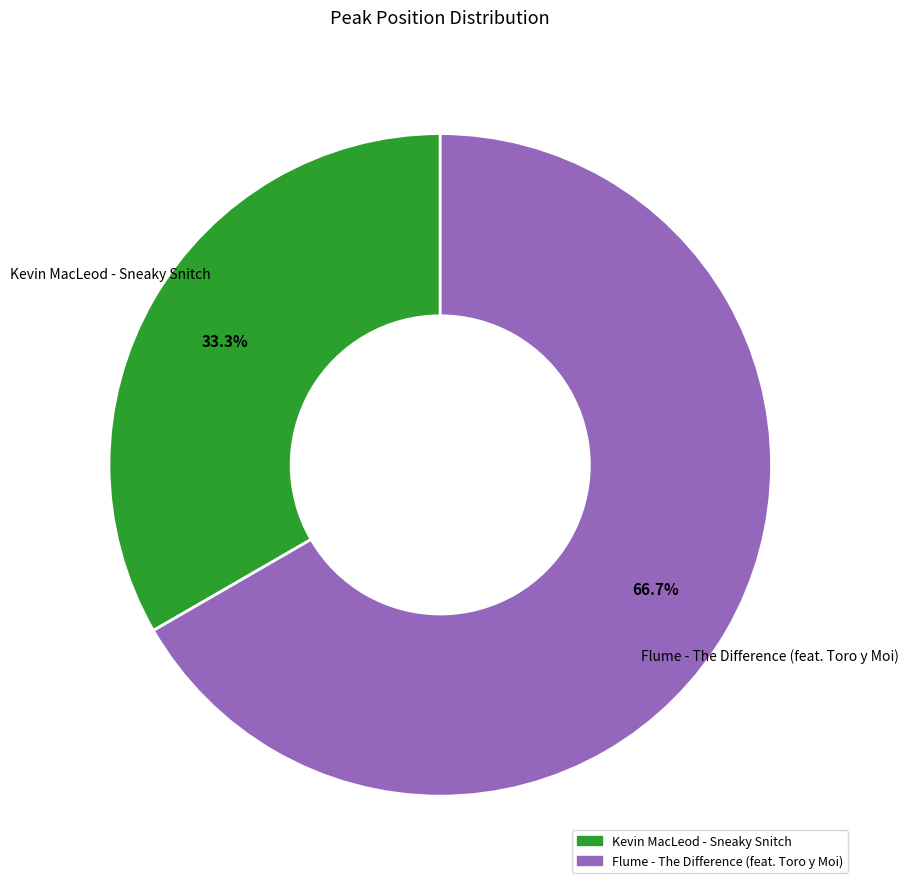

What is the largest slice in the pie chart?

Flume - The Difference (feat. Toro y Moi)